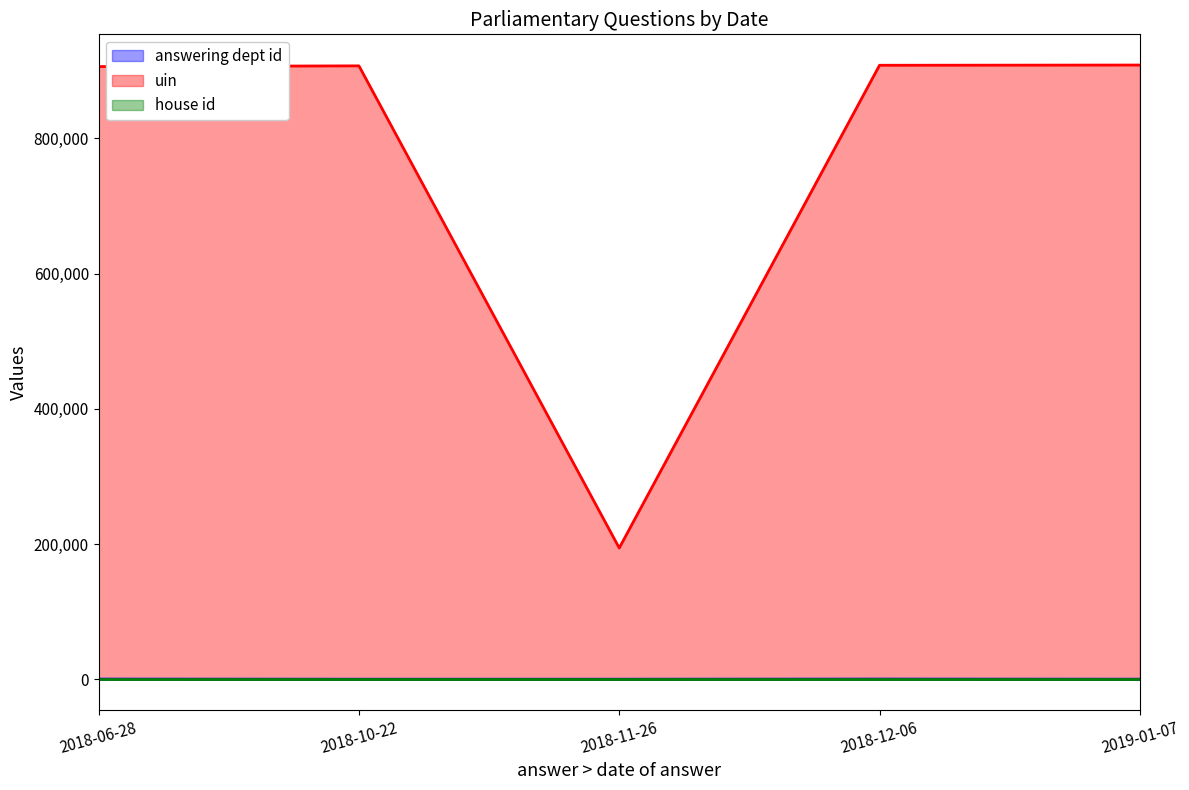

True or false: uin and answering dept id intersect in this chart.

False